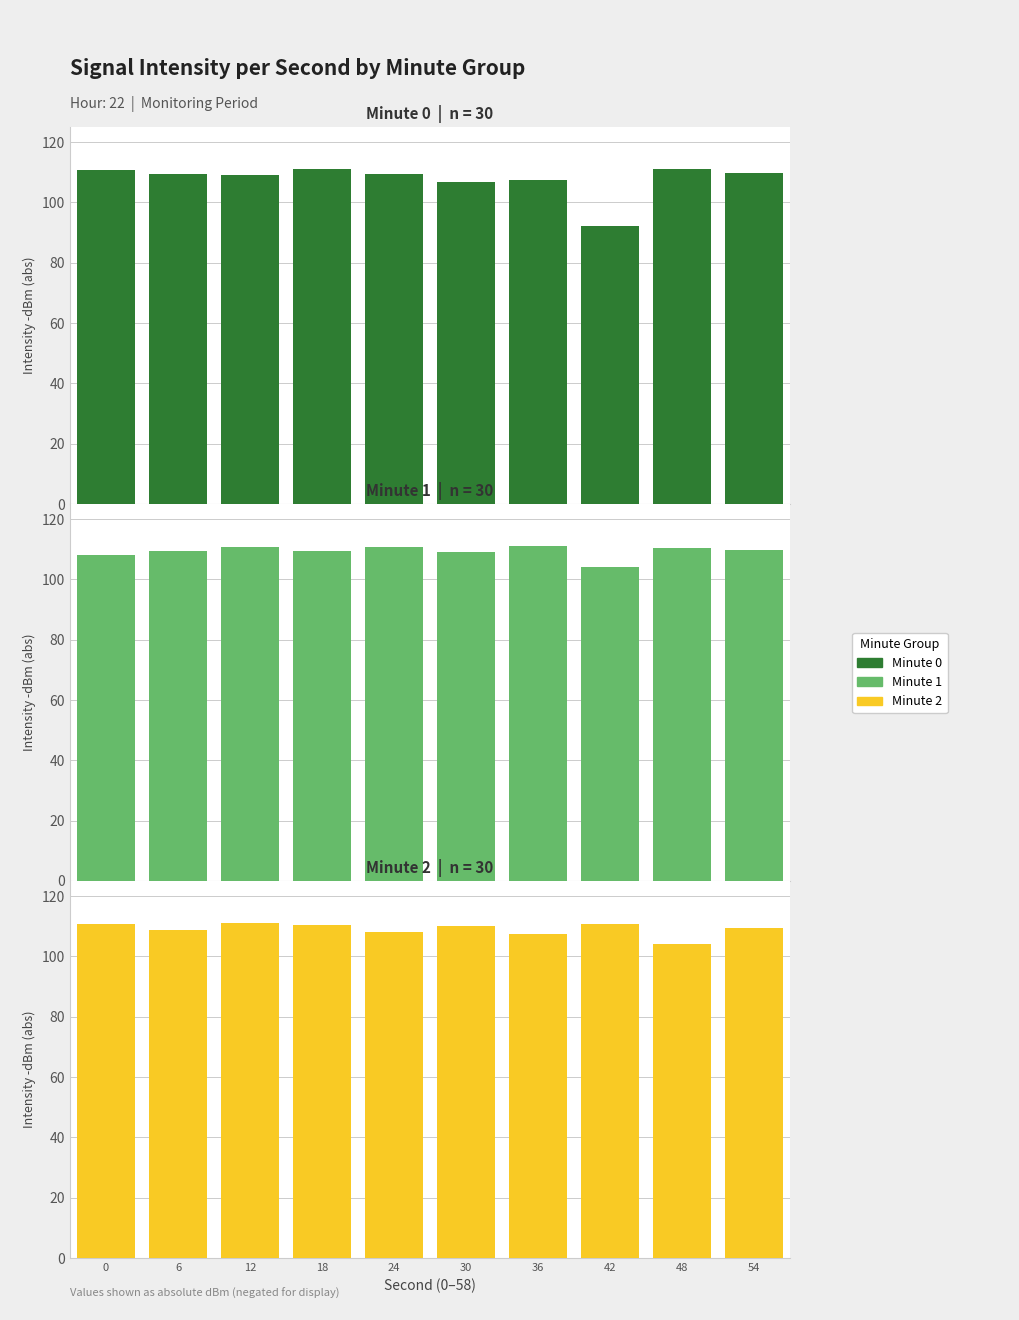

Which series has the largest total across all categories?

Minute 1